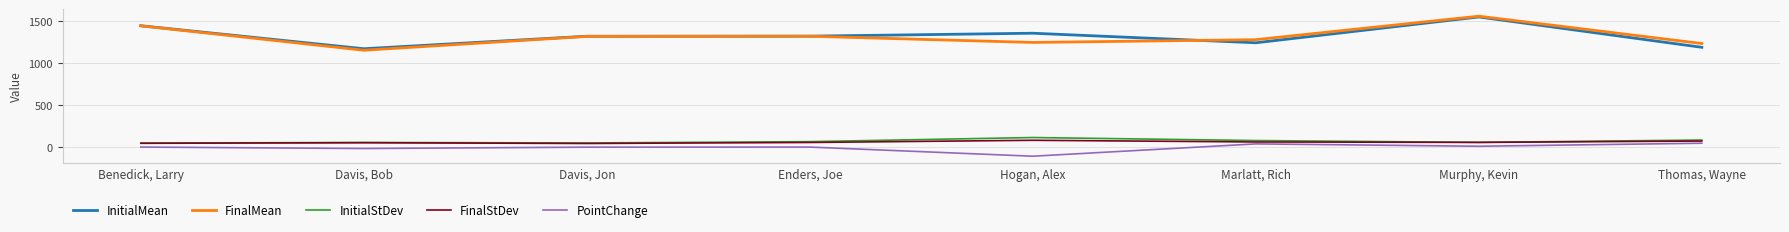

What are all the series names shown in the legend?

InitialMean, FinalMean, InitialStDev, FinalStDev, PointChange